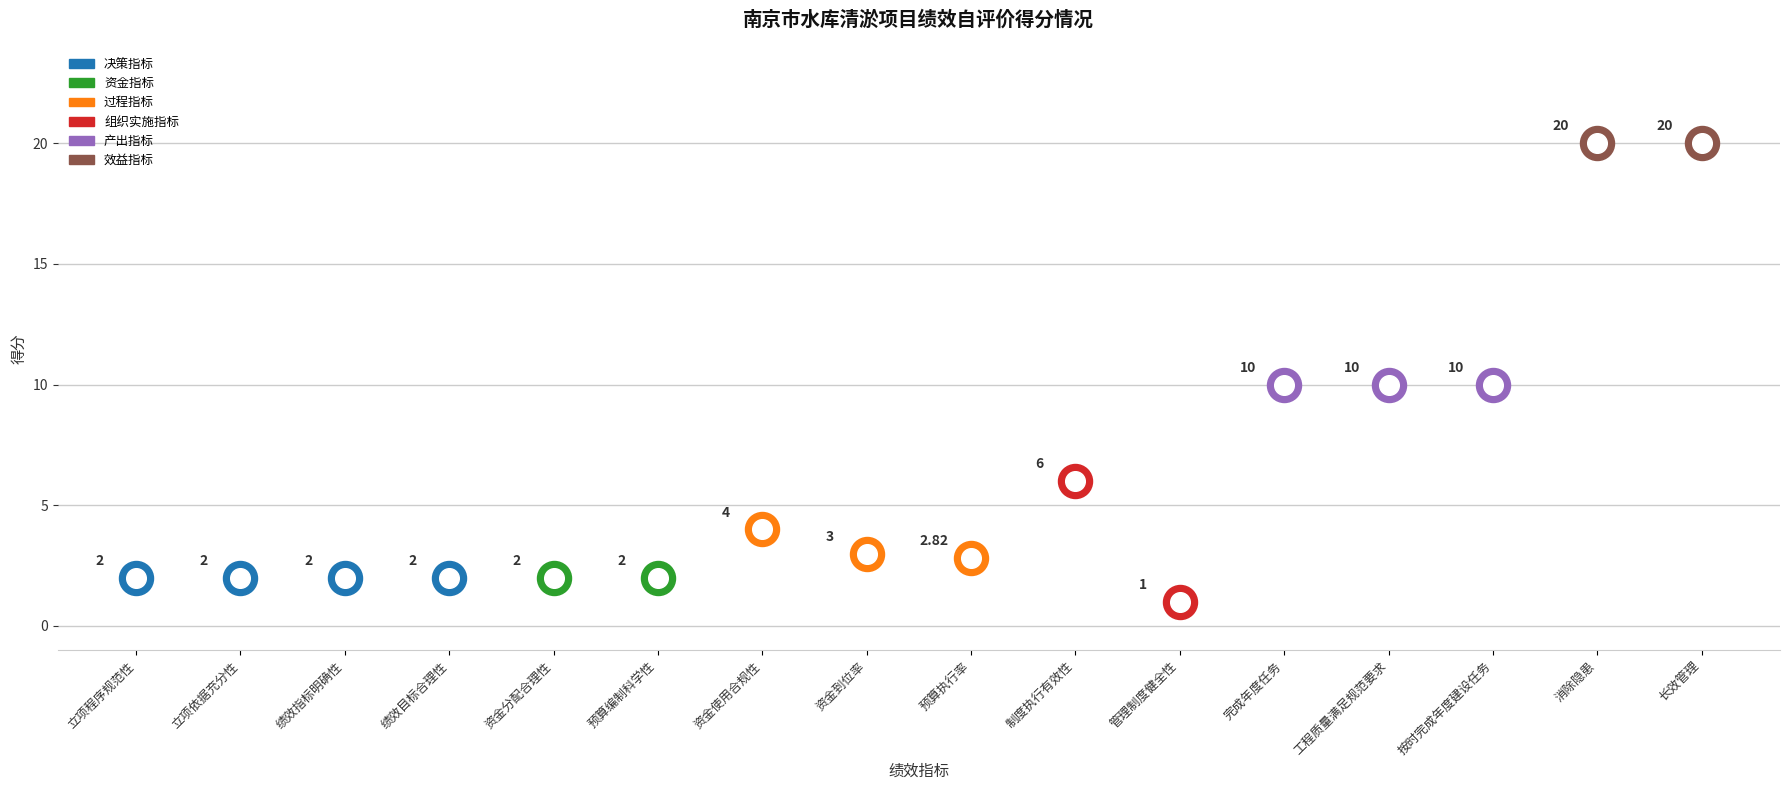

What is the change in value from 立项依据充分性 to 长效管理?

+18.0